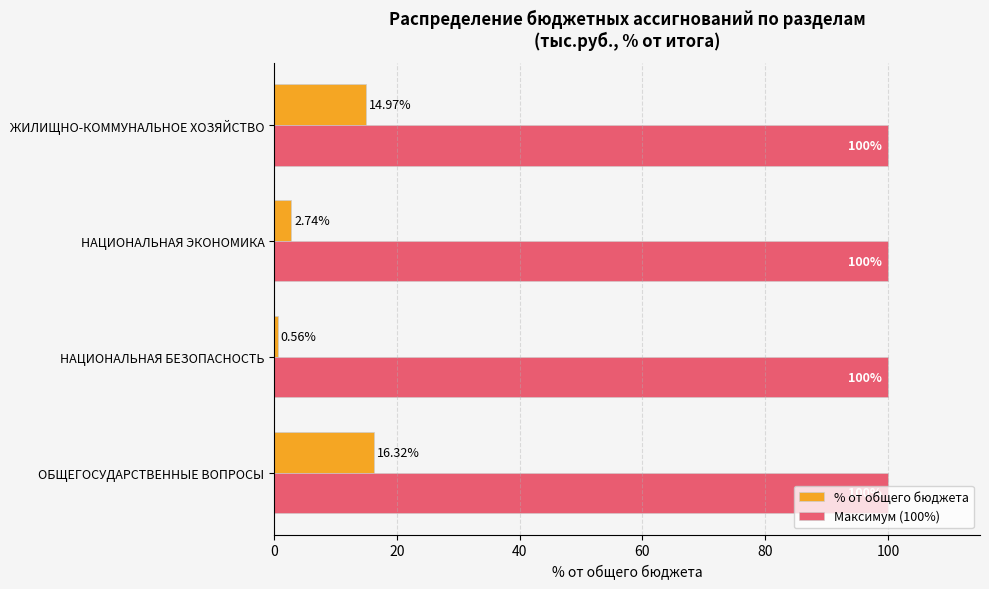

How many values in the % от общего бюджета series are below 14?

2